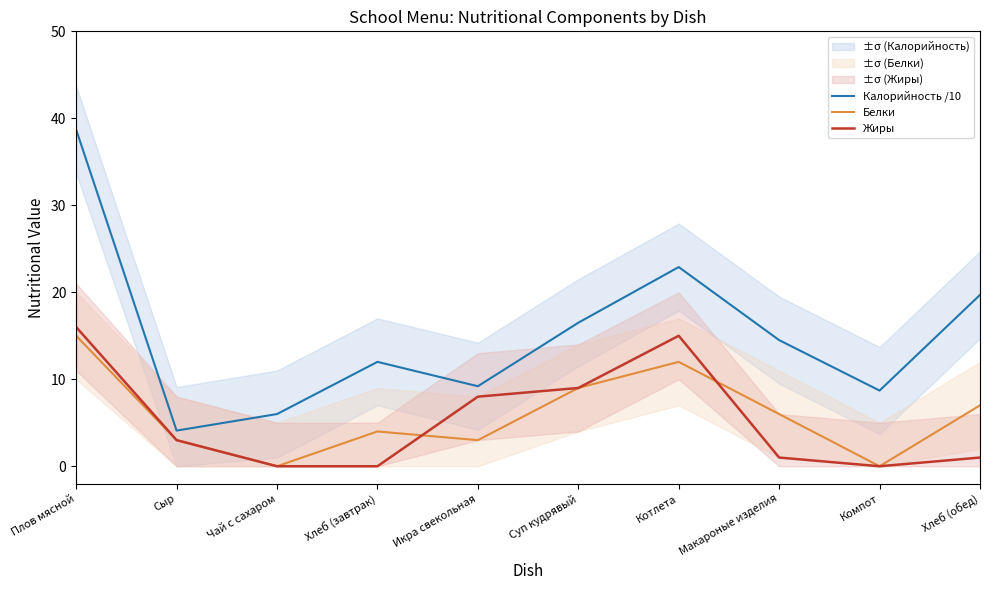

In Белки, how many points are lower than both neighbors (excluding endpoints)?

3